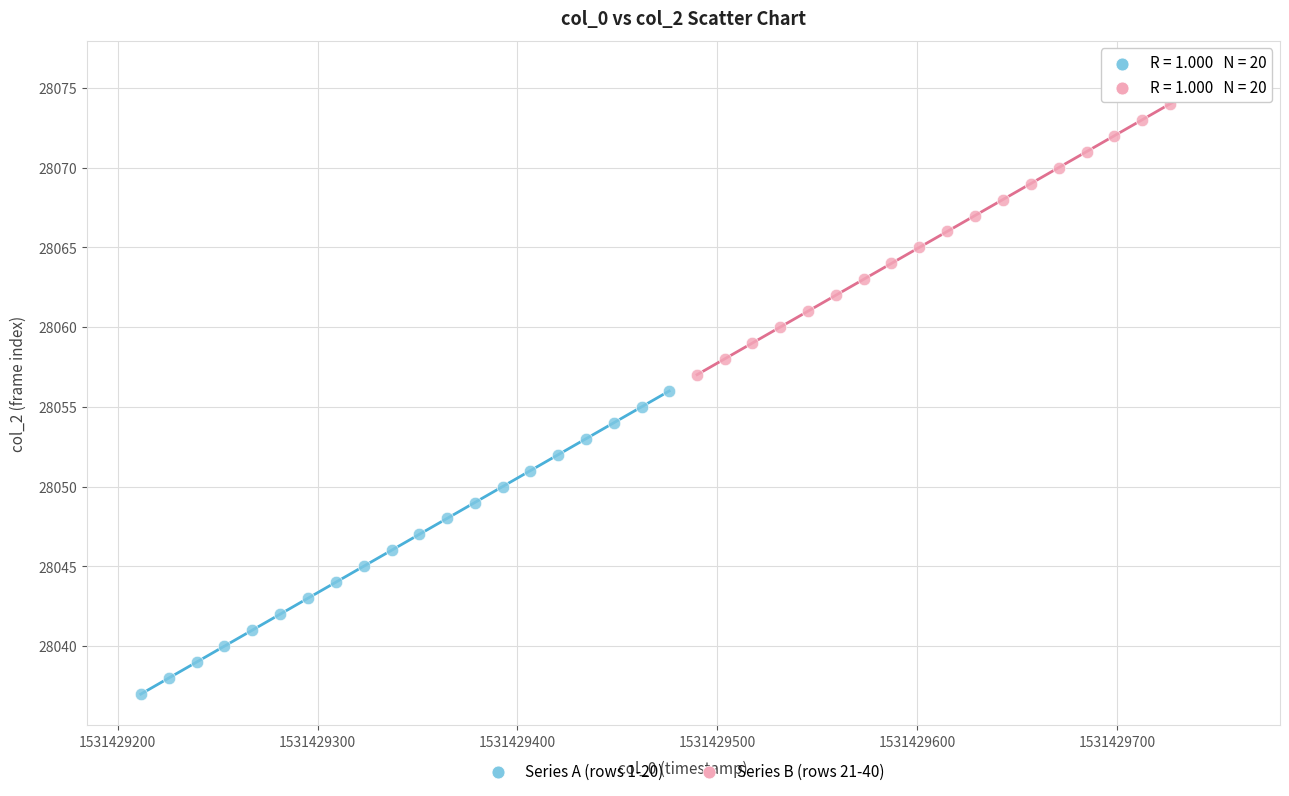

What are all the series names shown in the legend?

Series A (rows 1-20), Series B (rows 21-40)